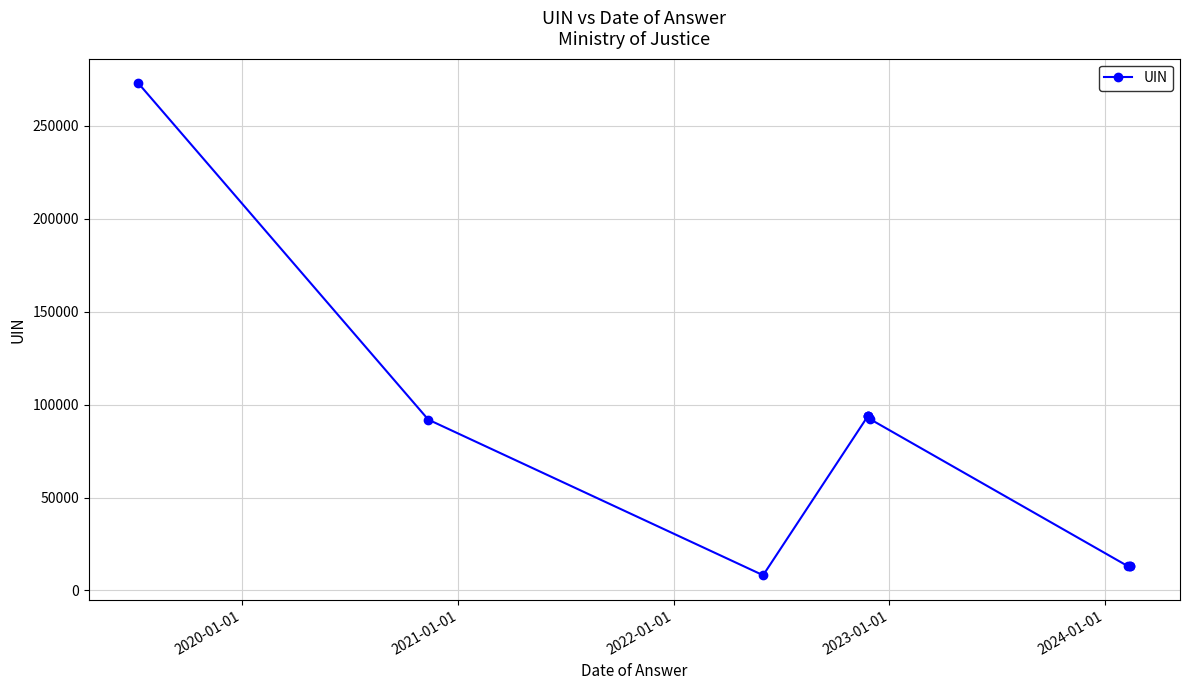

The value at 2021-01-01 is 5064. True or false?

False